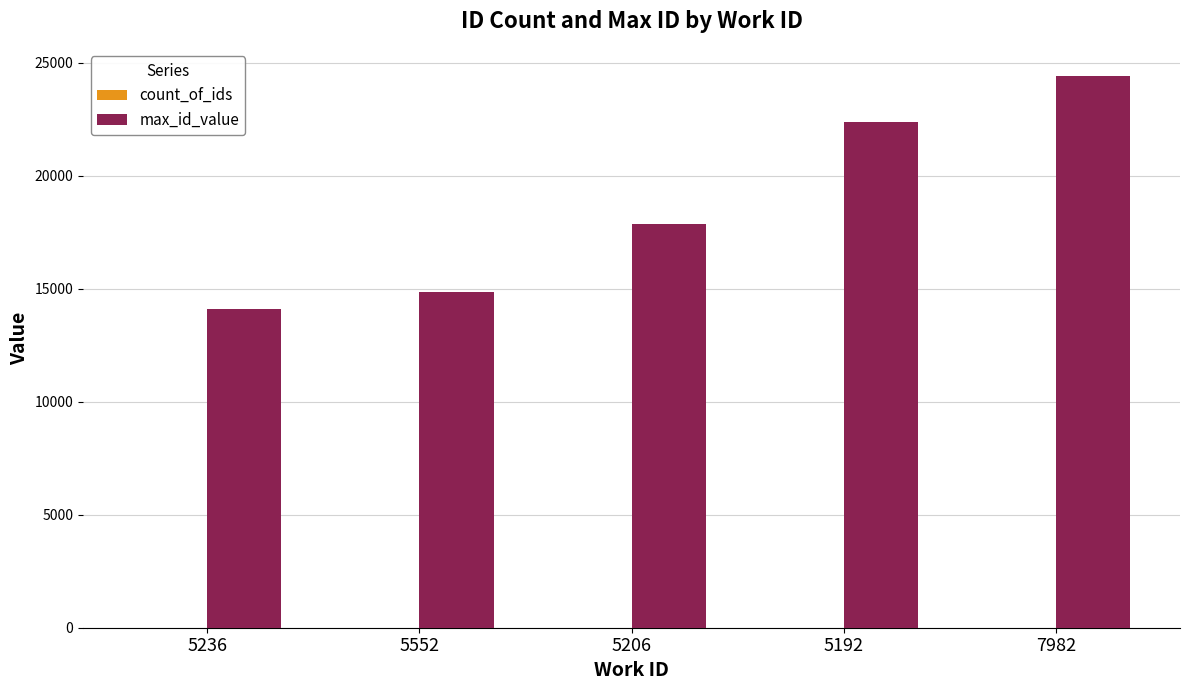

What is the sum of all max_id_value values?

93594